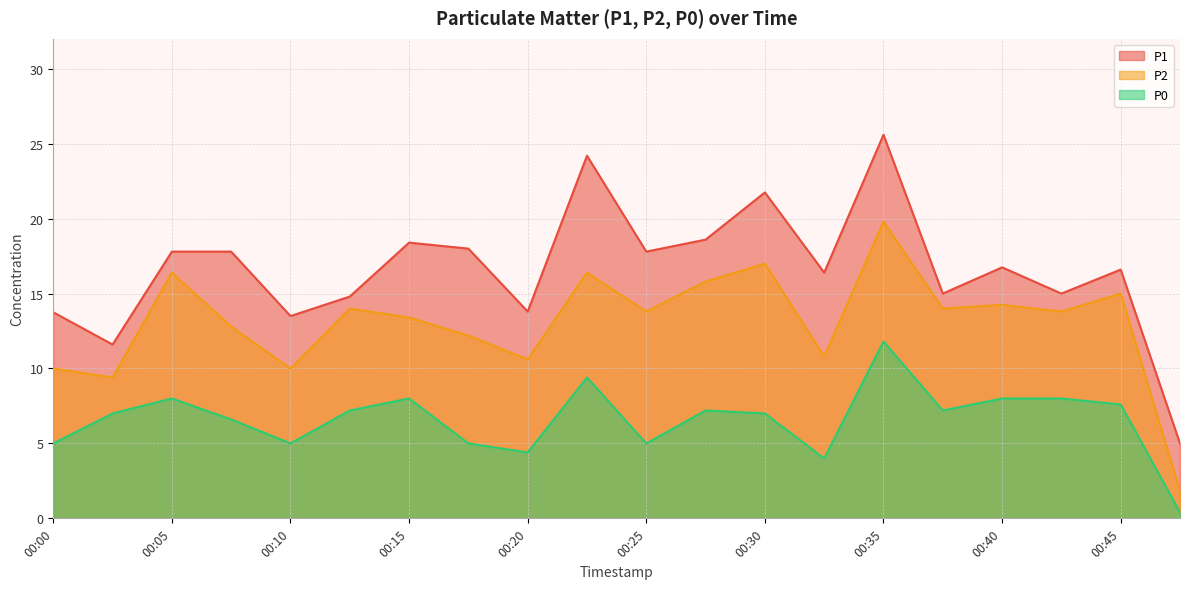

What are all the series names shown in the legend?

P1, P2, P0